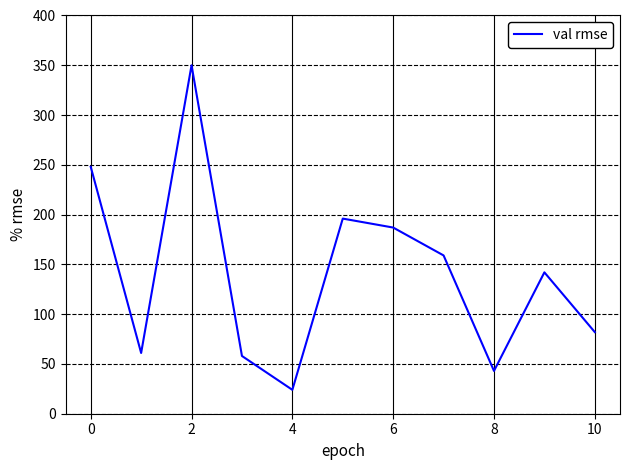

What is the maximum value shown in the chart?

350